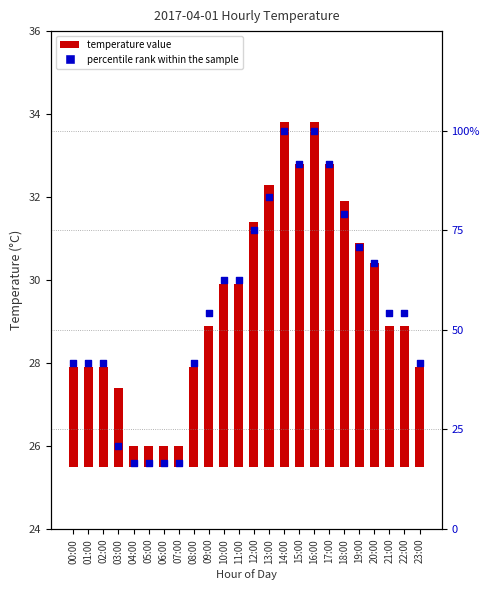

Which series contains the lowest Y value?

temperature value